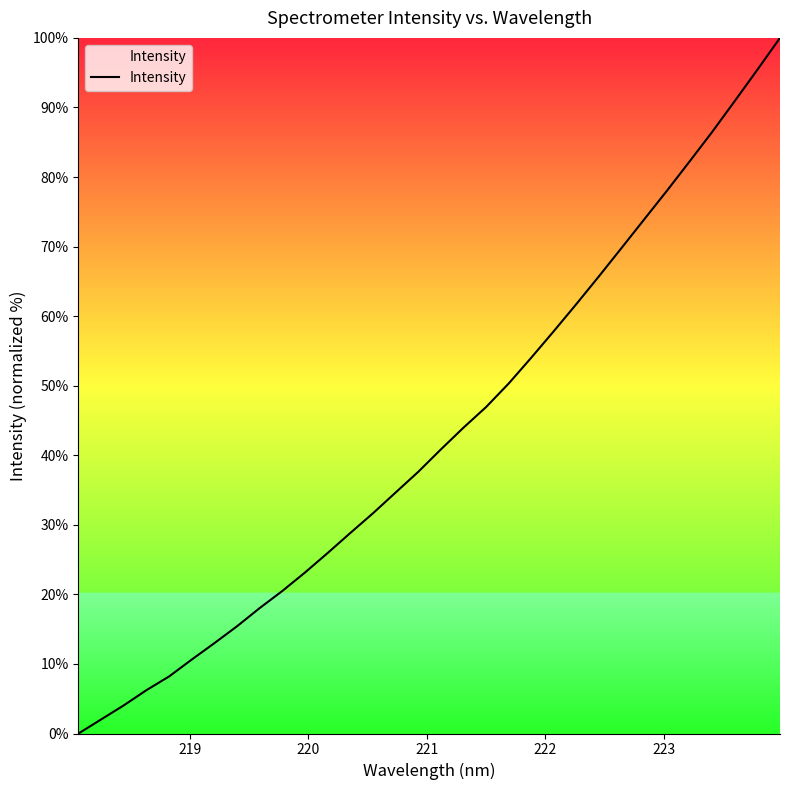

How many values exceed 40?

16